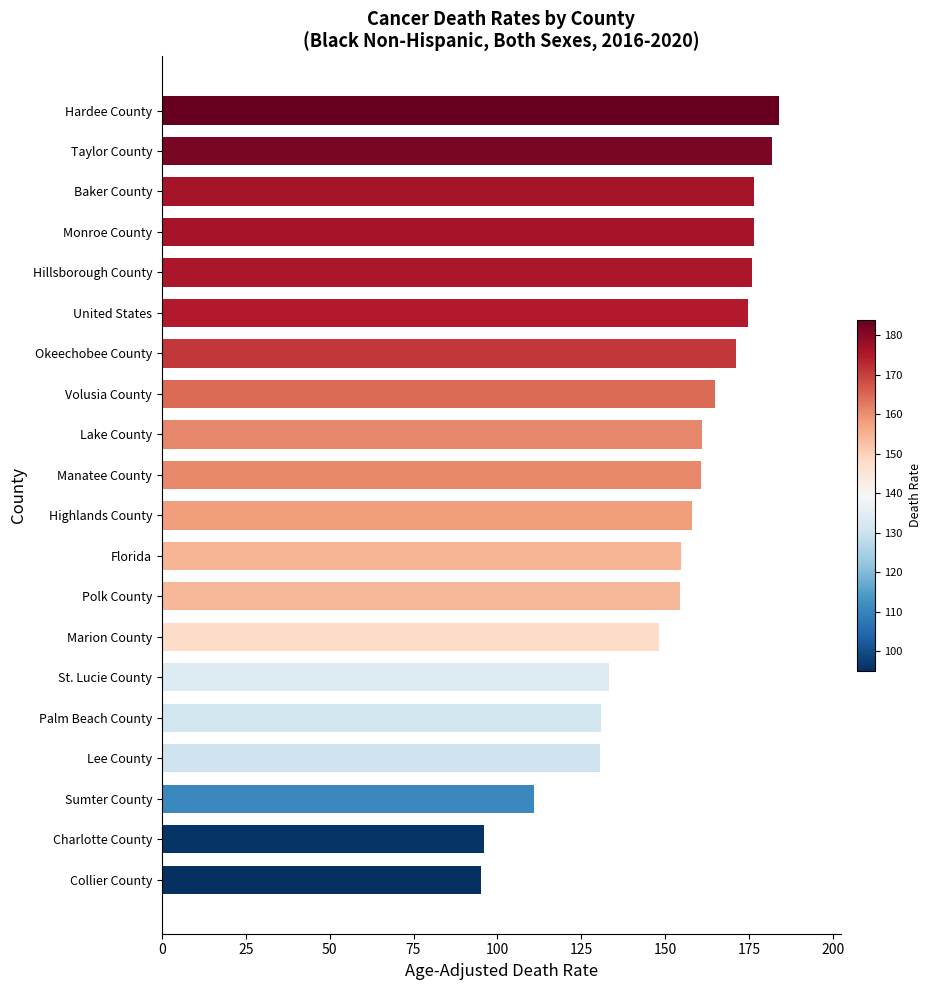

Approximately how many times larger is the value at Florida compared to Lee County?

1.2